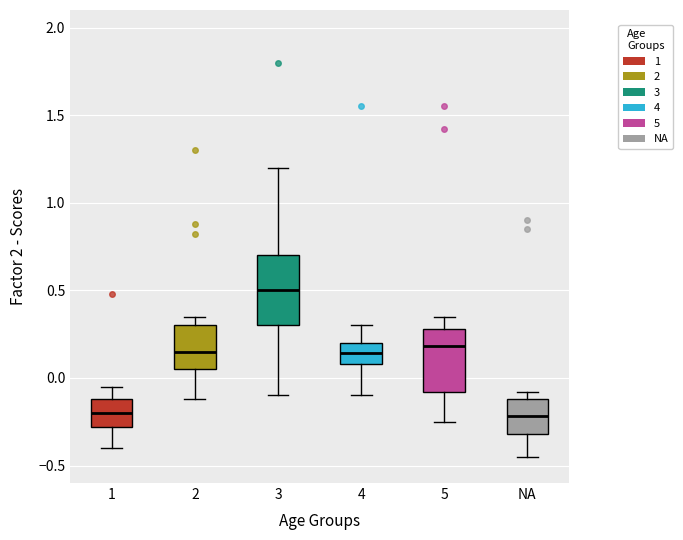

Which box's median line is the highest?

3